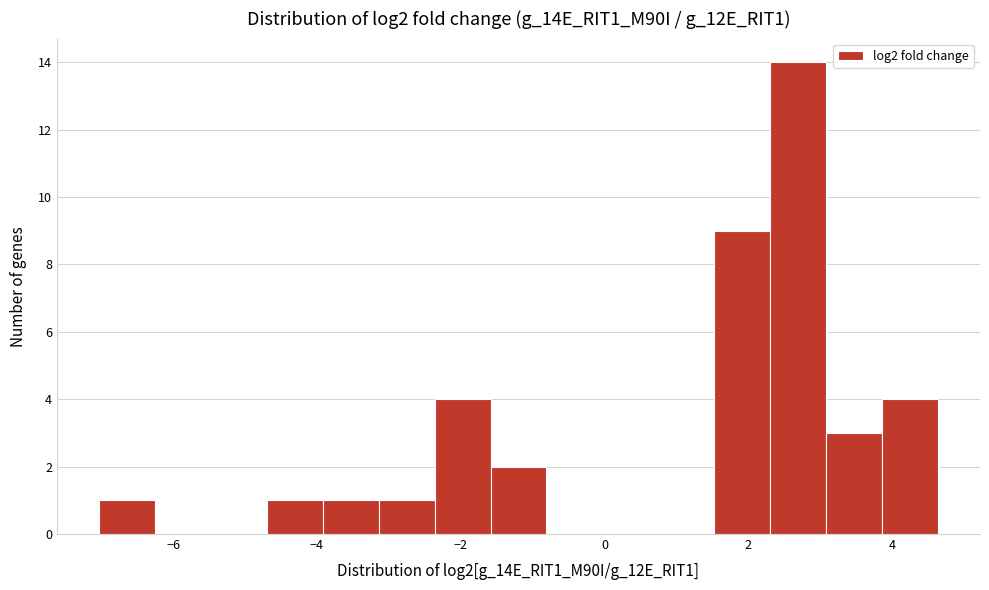

Read against the x-axis, roughly where is the centre of the tallest bar?

2.6